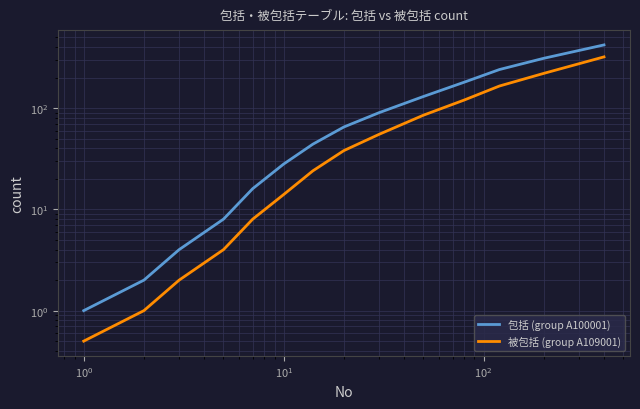

True or false: 被包括 (group A109001) and 包括 (group A100001) intersect in this chart.

False